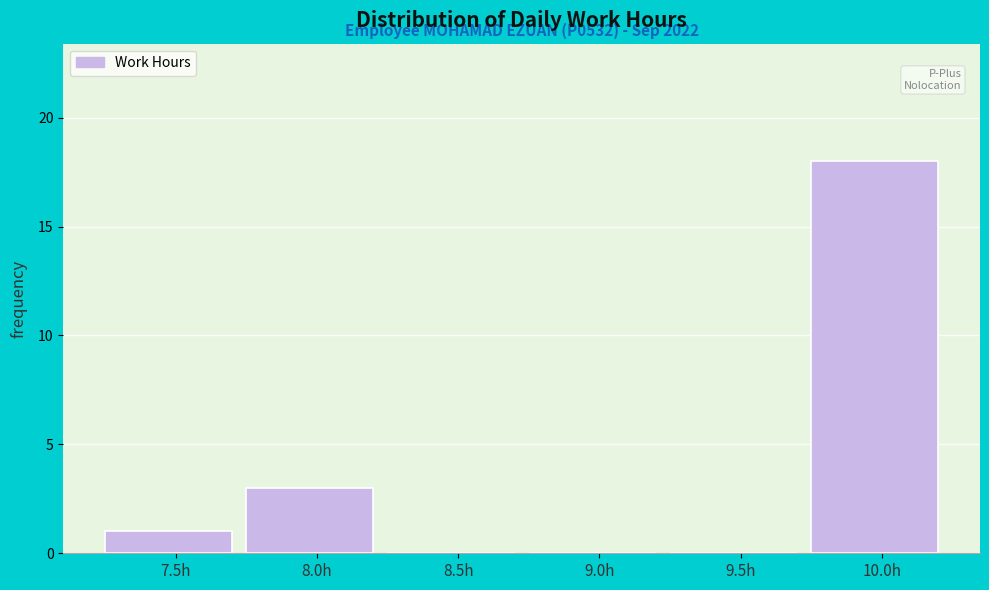

Reading left to right, extract all data points from this chart.

7.5h=1	8.0h=3	8.5h=0	9.0h=0	9.5h=0	10.0h=18